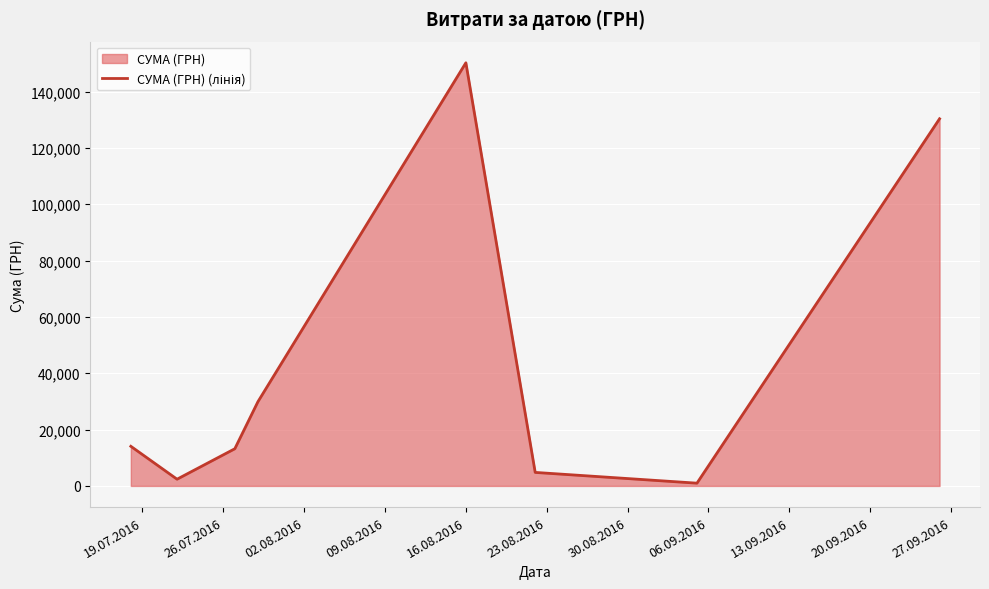

What is the value of the 4th point from the left?

29898.2